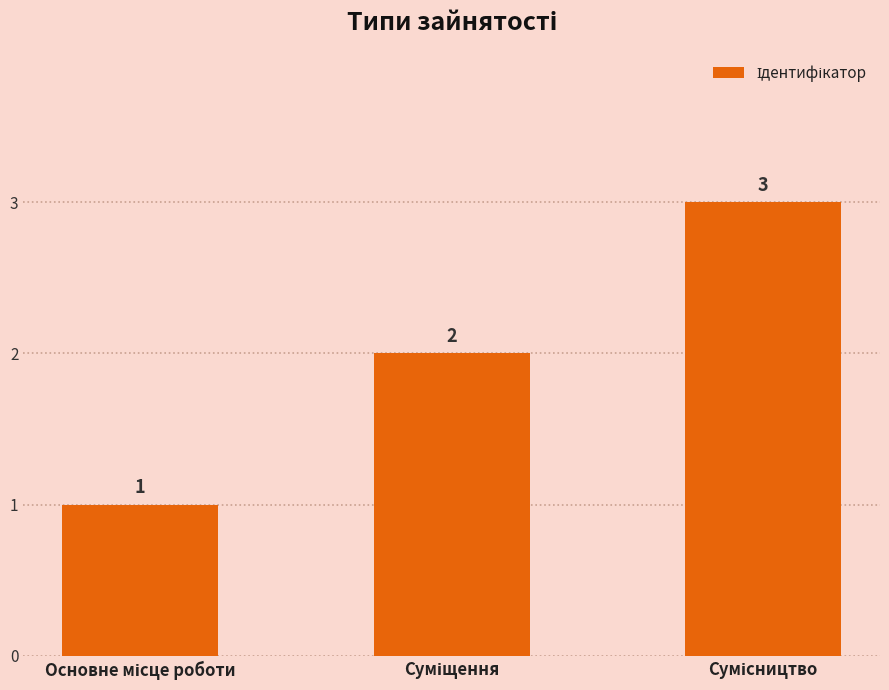

What is the value of the 3rd bar from the left?

3